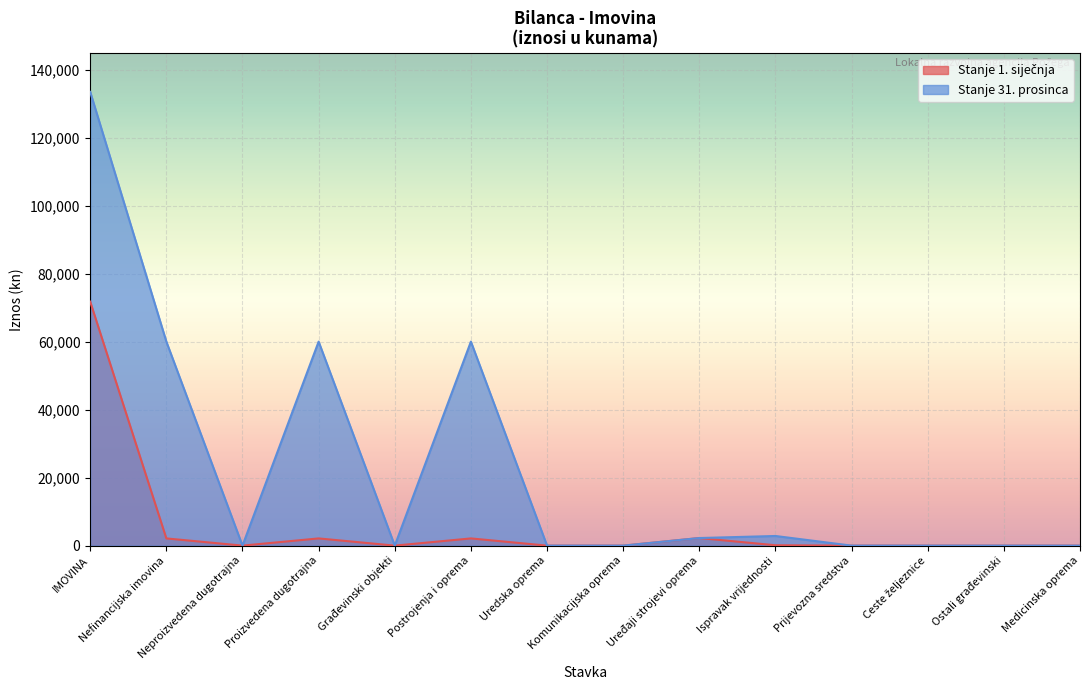

True or false: Stanje 31. prosinca and Stanje 1. siječnja intersect in this chart.

False